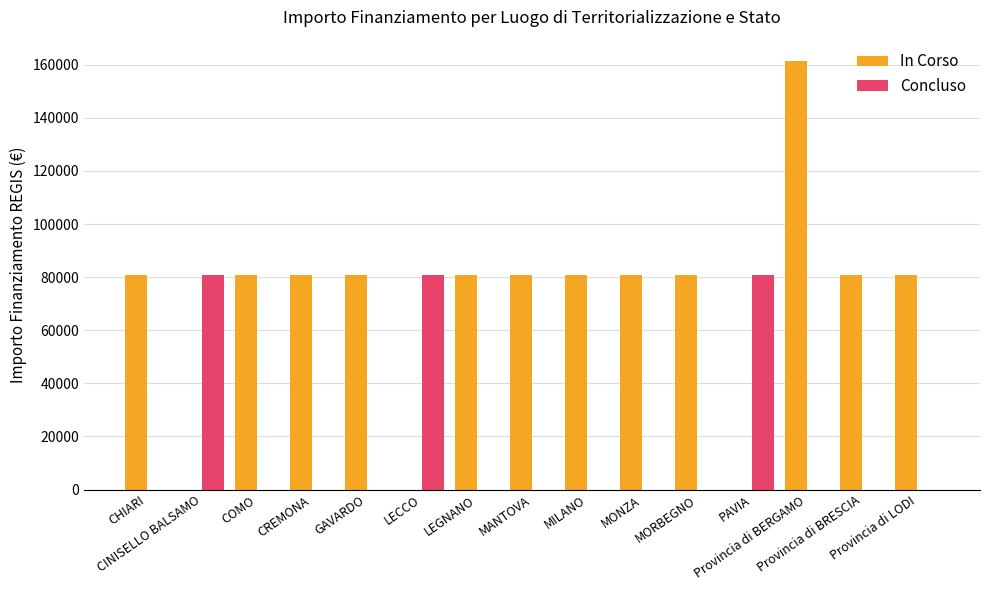

What are all the series names shown in the legend?

In Corso, Concluso